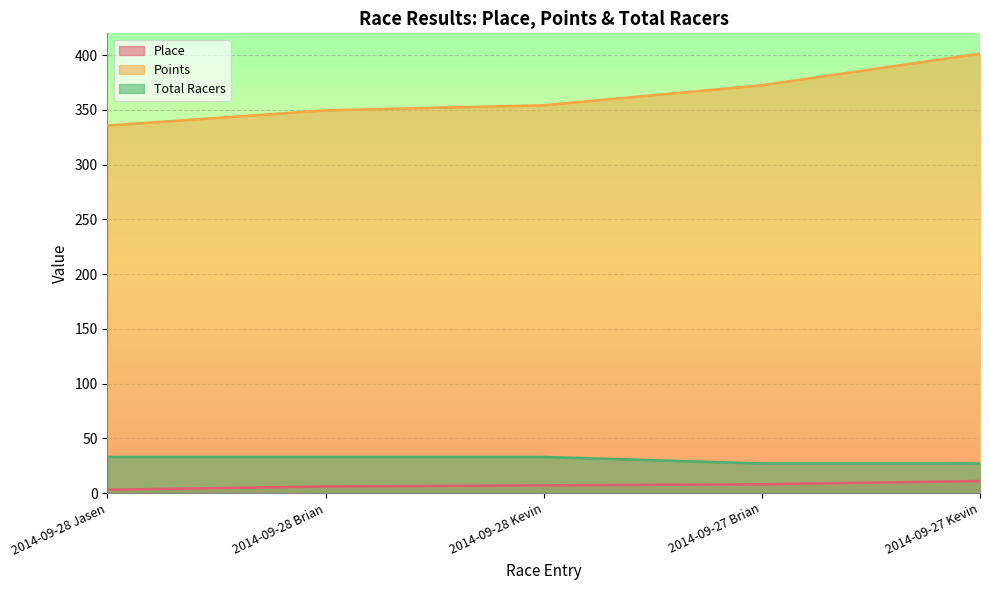

True or false: Total Racers has more than 0 interior local peaks.

False